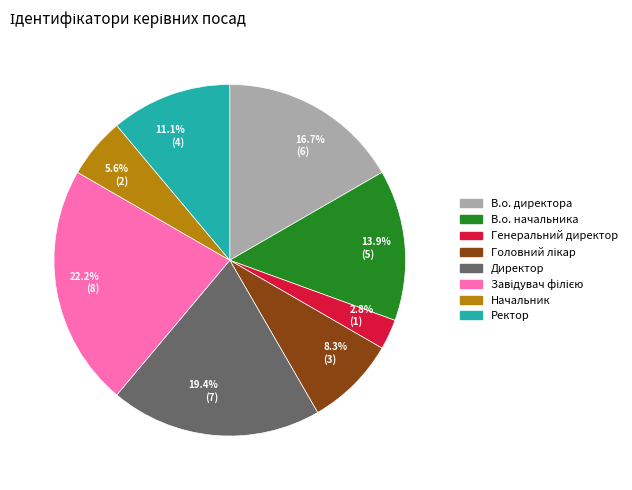

To the nearest percent, what is the average slice percentage?

12%